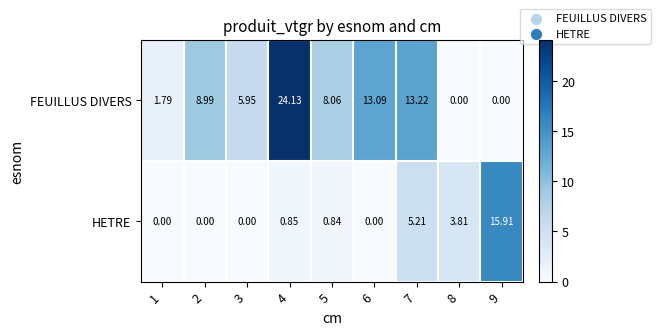

Is the value of FEUILLUS DIVERS at 6 greater than the value of HETRE at 2?

Yes